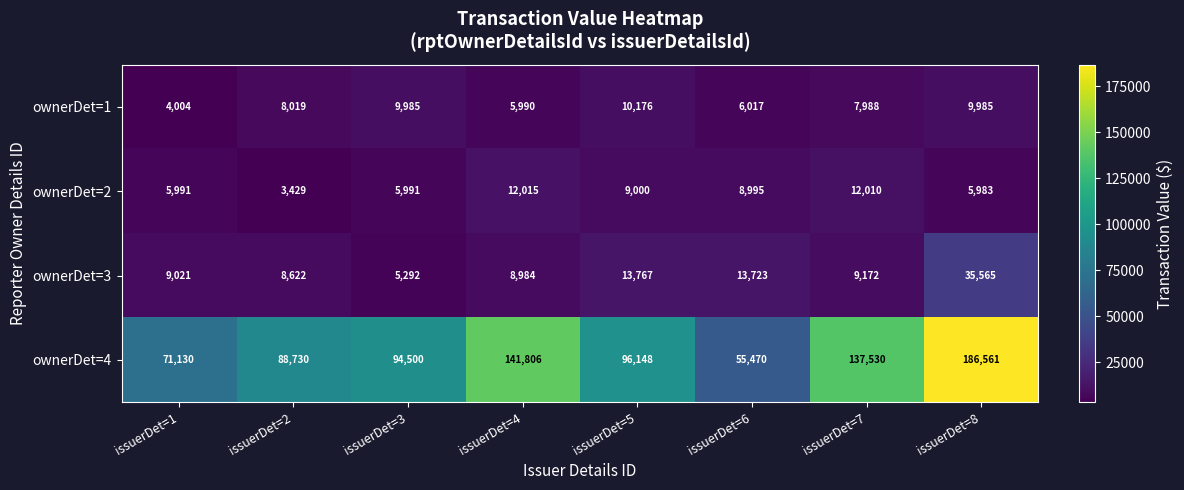

At how many categories does at least one series exceed 23139?

8